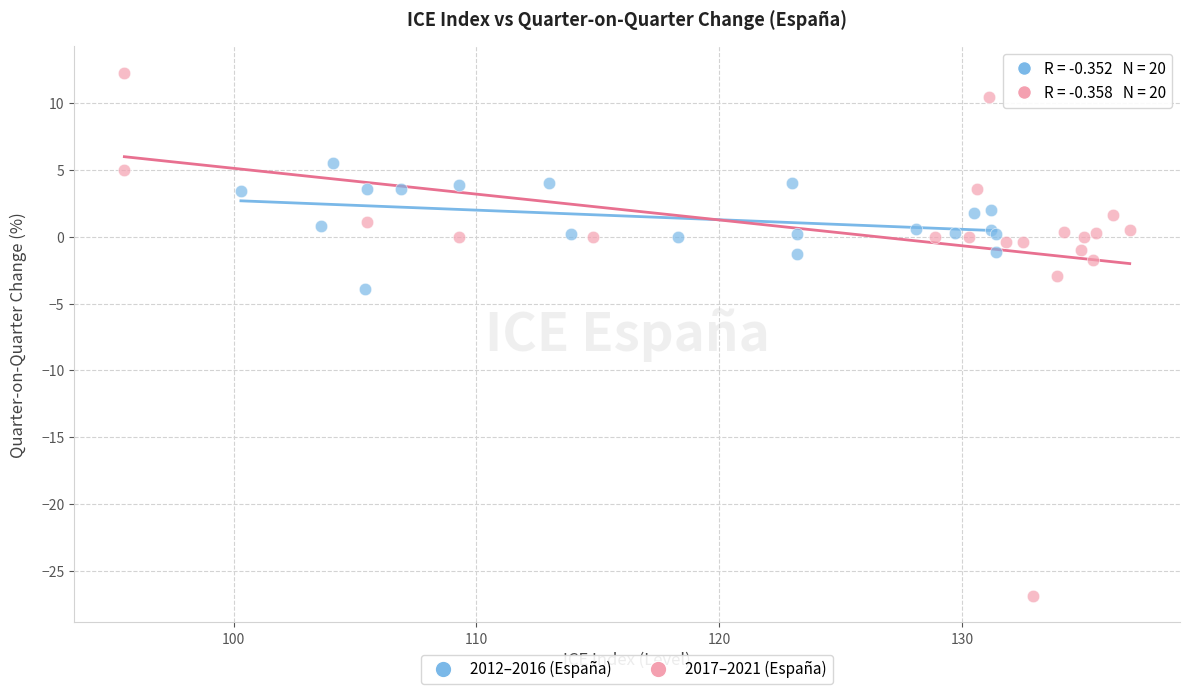

Which series contains the lowest Y value?

2017–2021 (España)